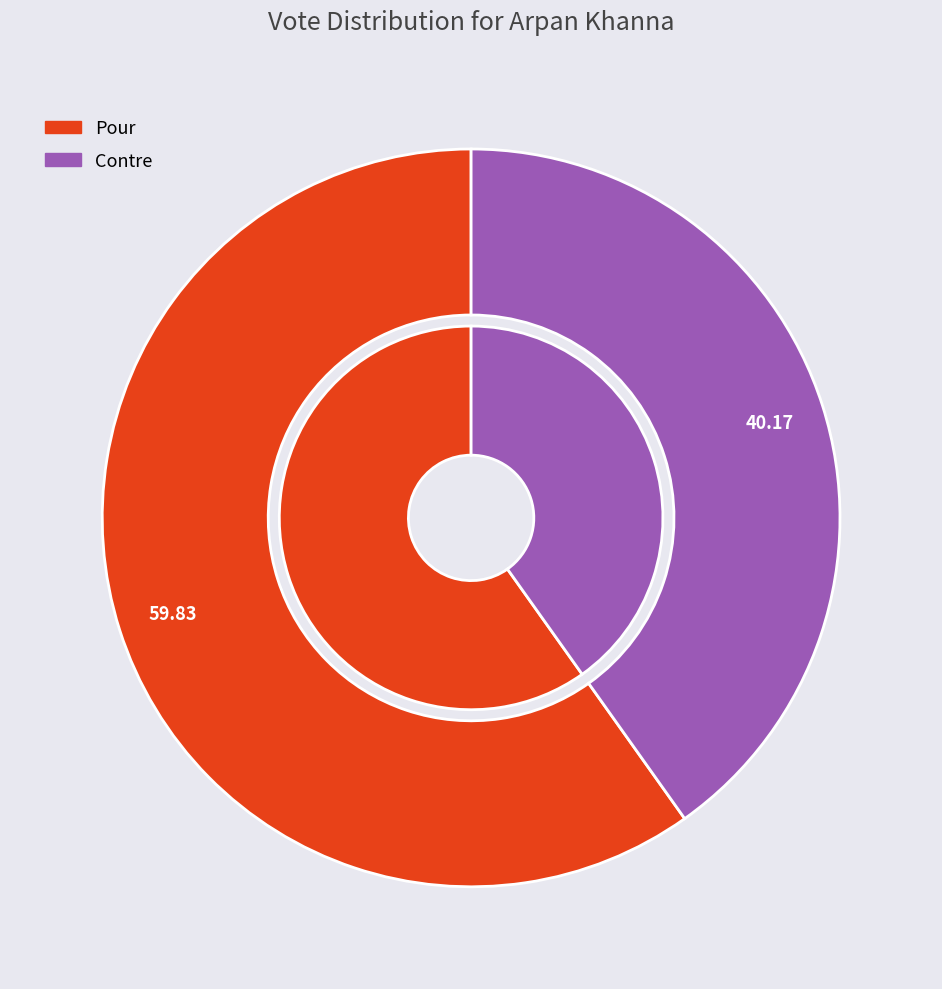

What percentage is the Contre slice, to the nearest percent?

40%